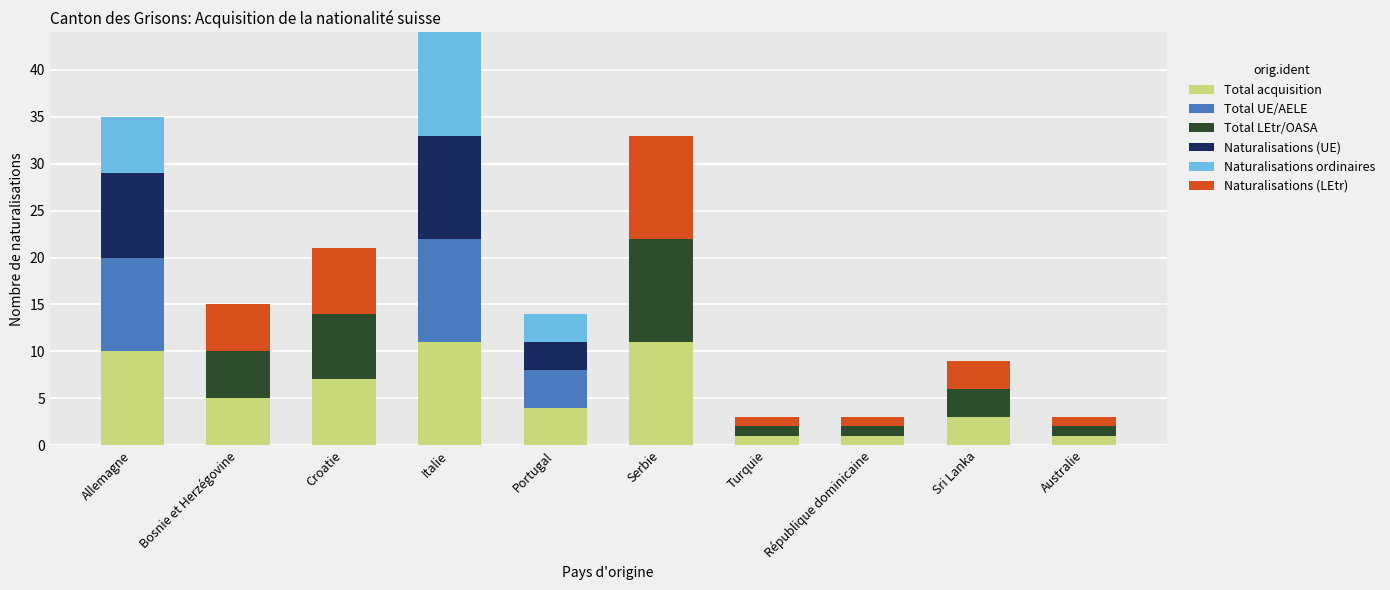

What is the total value across all series at Croatie?

21